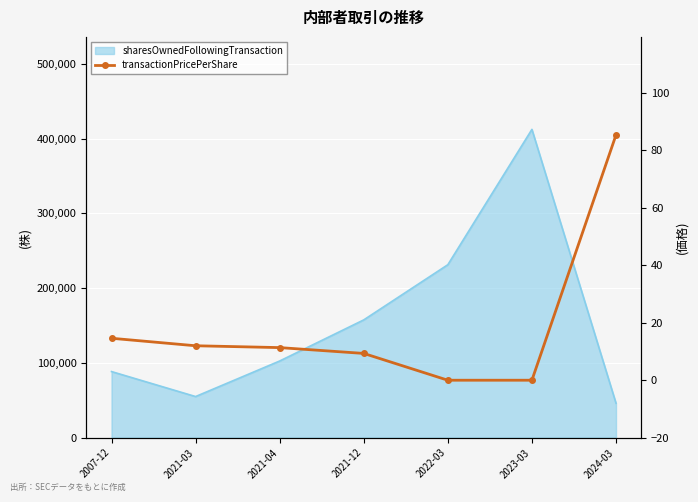

How many lines are shown in the chart?

1